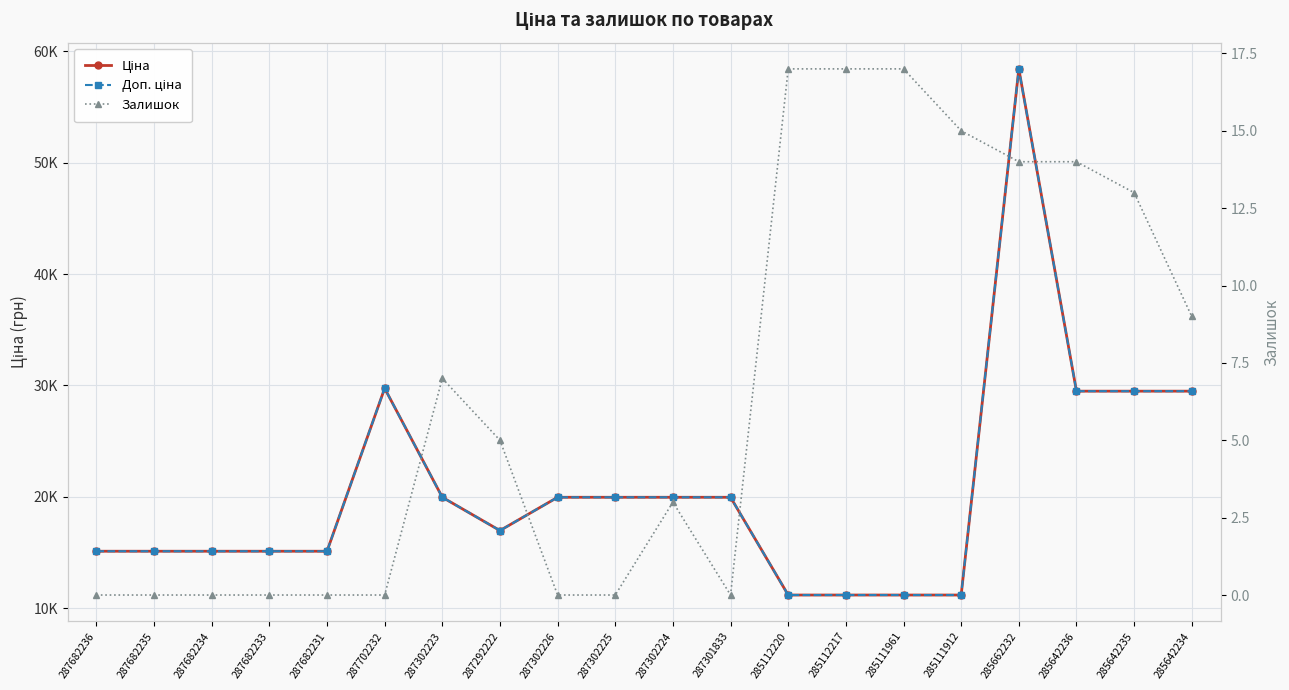

Where does the Ціна series first go above 19964?

287702232